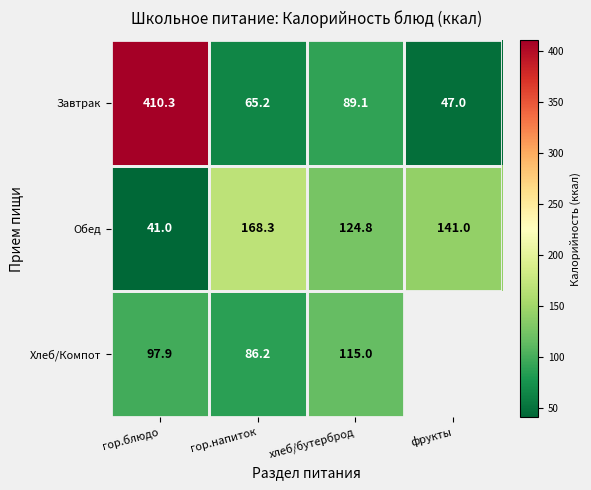

How many data points in Обед are less than 141?

2